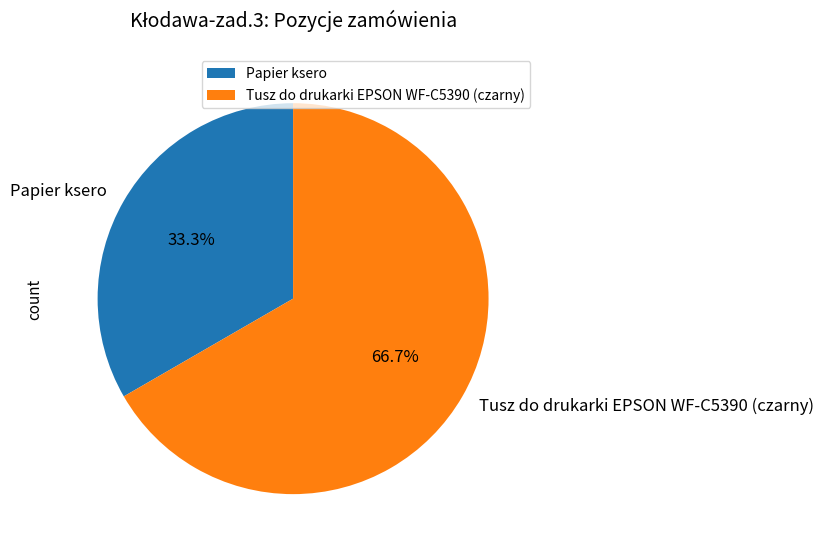

Do Tusz do drukarki EPSON WF-C5390 (czarny) and Papier ksero together represent more than half of the pie?

Yes